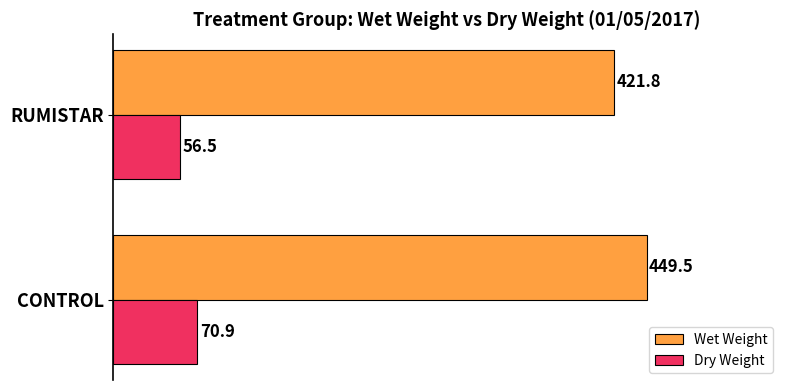

What are all the series names shown in the legend?

Wet Weight, Dry Weight